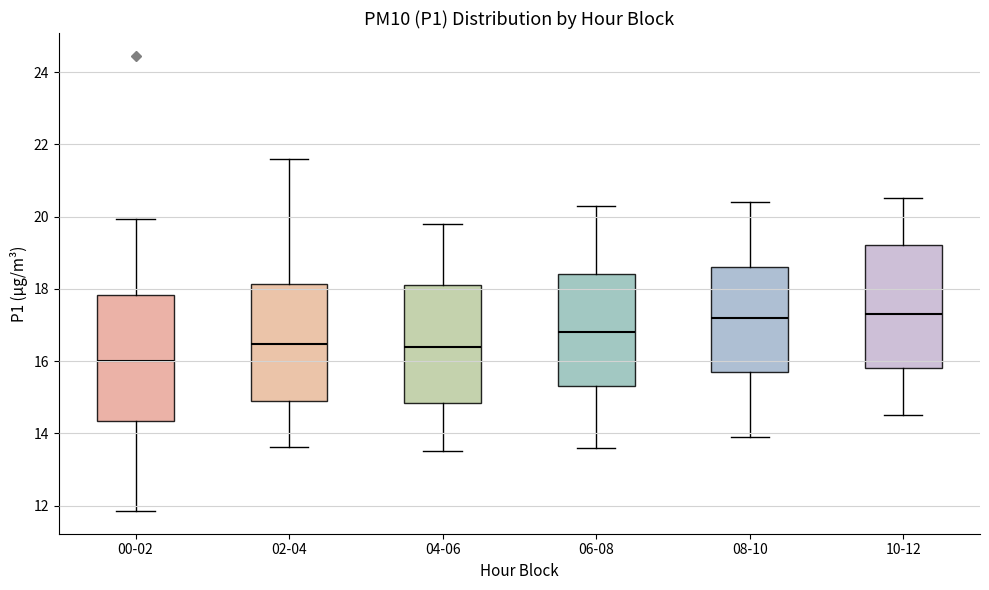

Reading left to right, read every box against the y-axis: the position of its median line, the range the box covers, and the ends of its whiskers. The values are not printed on the chart, so give them approximately, as read against the axis.

00-02: median 16.0, box 14.4 to 17.8, whiskers 11.8 to 20.0
02-04: median 16.4, box 15.0 to 18.2, whiskers 13.6 to 21.6
04-06: median 16.4, box 14.8 to 18.2, whiskers 13.6 to 19.8
06-08: median 16.8, box 15.4 to 18.4, whiskers 13.6 to 20.4
08-10: median 17.2, box 15.8 to 18.6, whiskers 14.0 to 20.4
10-12: median 17.4, box 15.8 to 19.2, whiskers 14.6 to 20.6